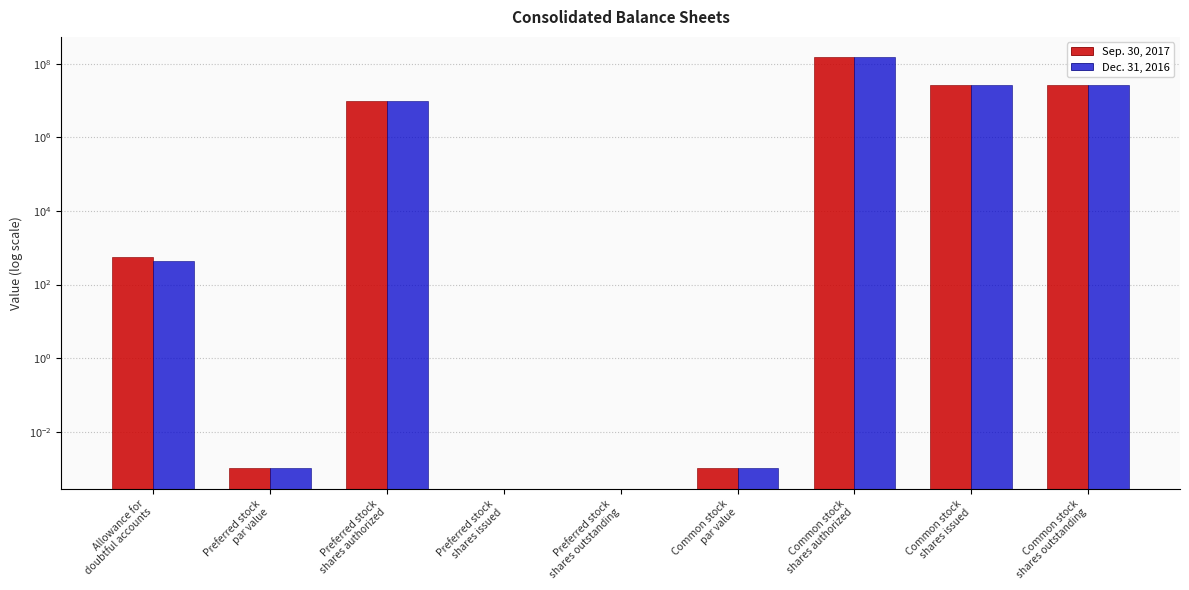

Is the value of Dec. 31, 2016 at Preferred stock
shares authorized greater than the value of Sep. 30, 2017 at Common stock
shares authorized?

No